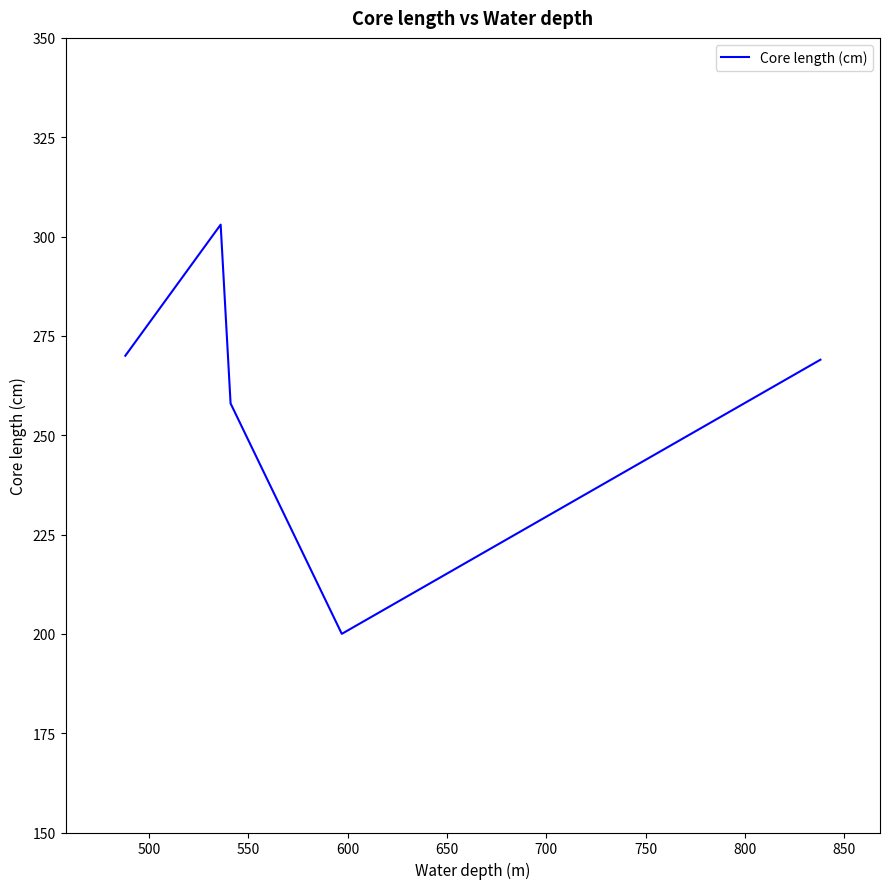

What is the sum of all values?

1300